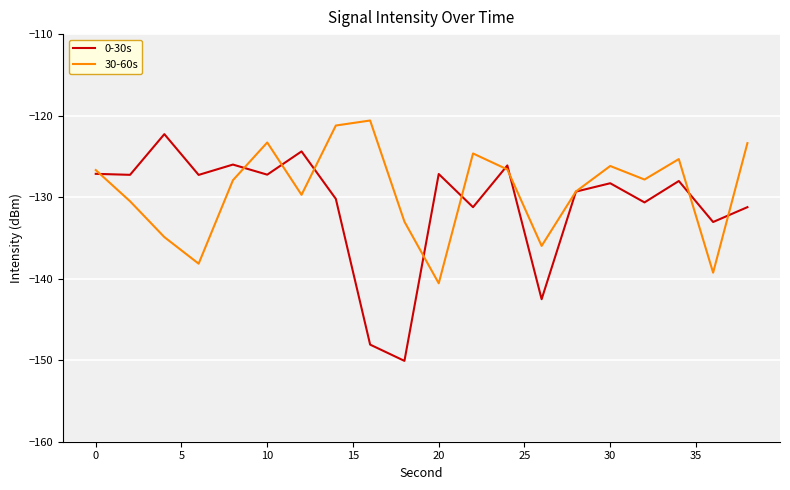

How many distinct data groups are displayed?

2